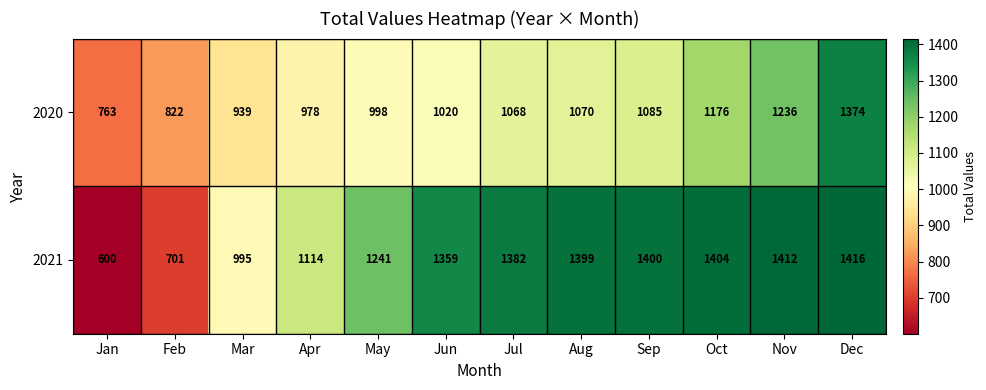

Which series has the largest total across all categories?

2021